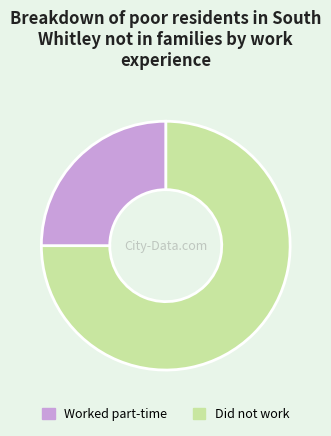

Is there a majority slice in this chart?

Yes